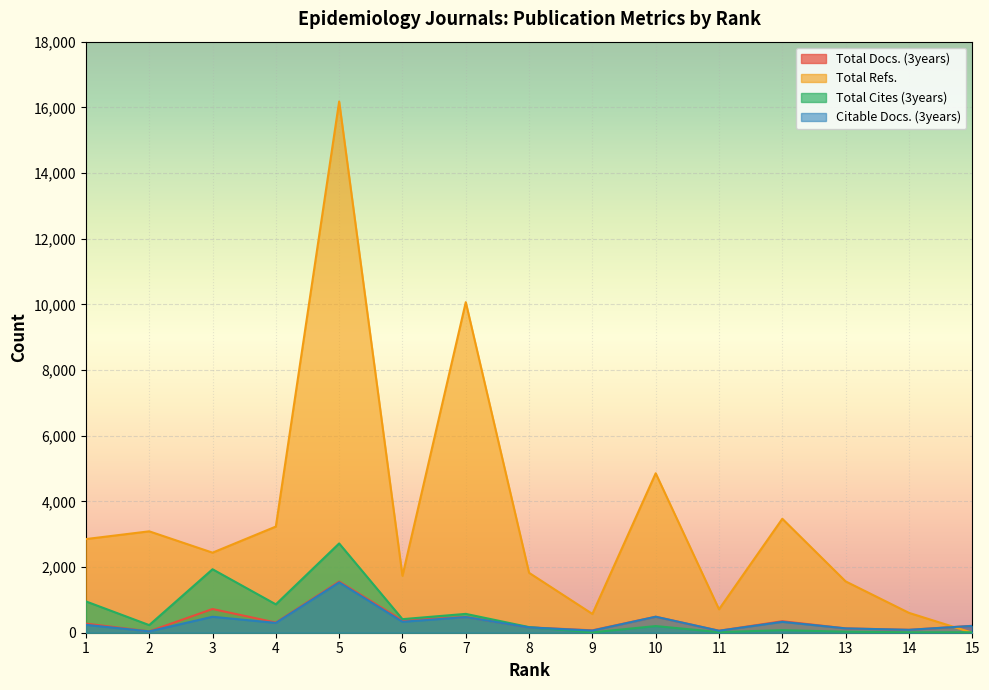

Count the number of categories in the chart.

15